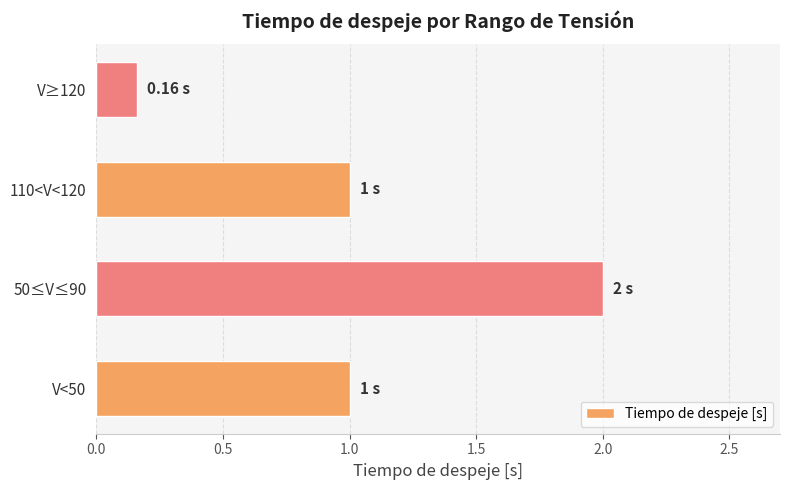

What is the change in value from V<50 to 50≤V≤90?

+1.0